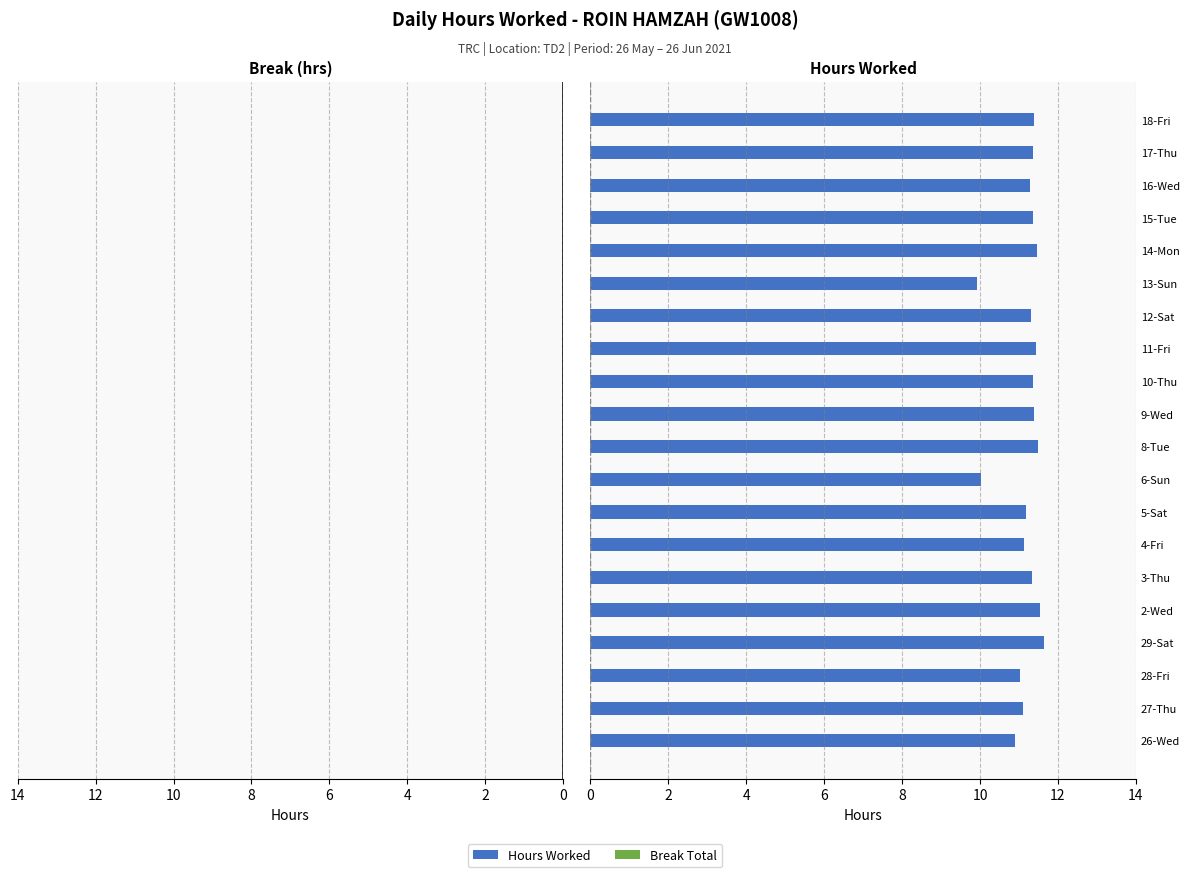

What is the maximum value shown in the chart?

11.6